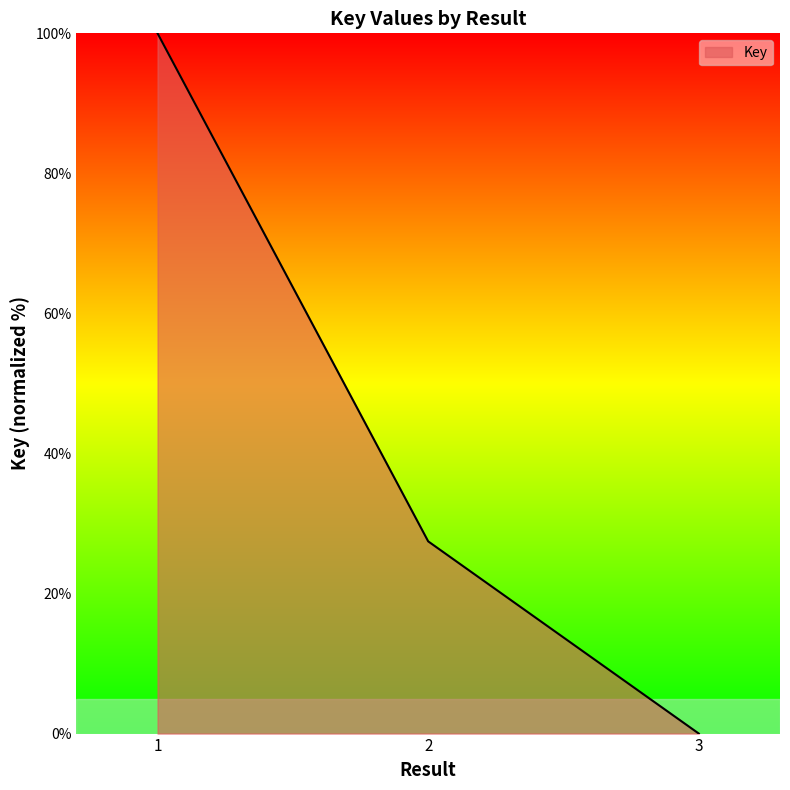

What is the change in value from 2 to 3?

-27.5